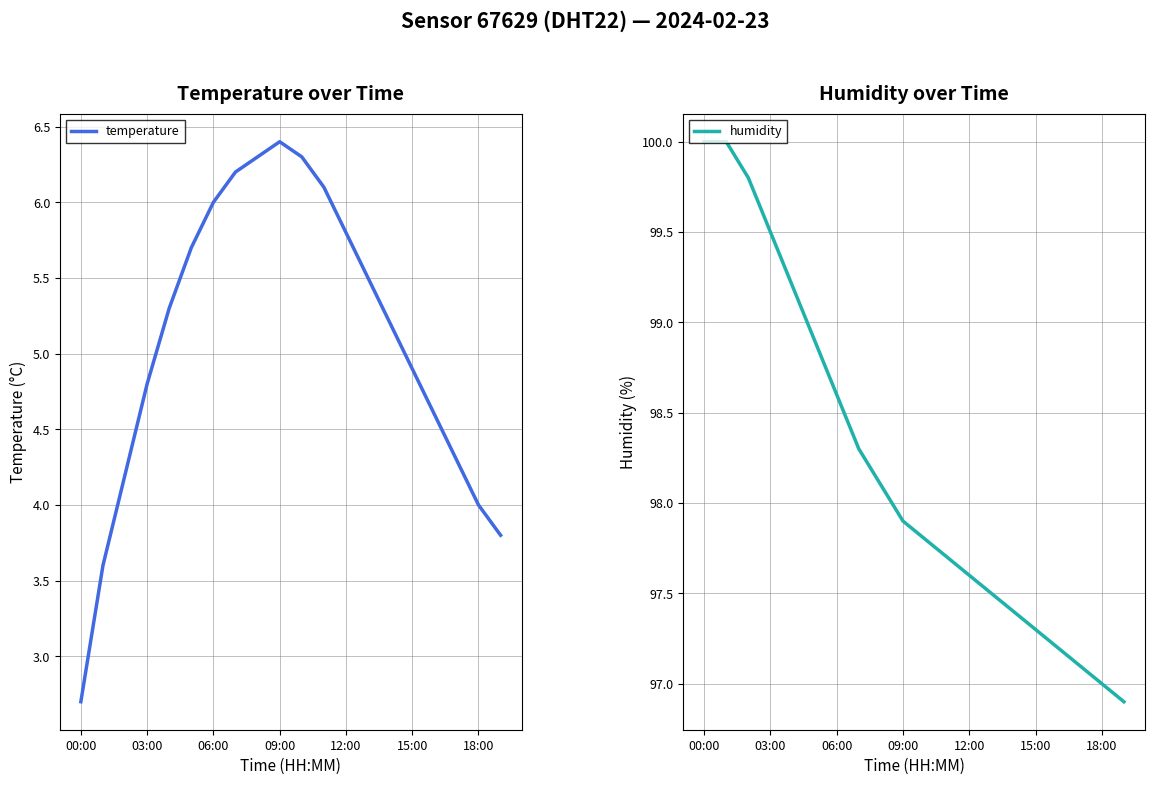

The value of temperature at 06:00 is 6.0. True or false?

True